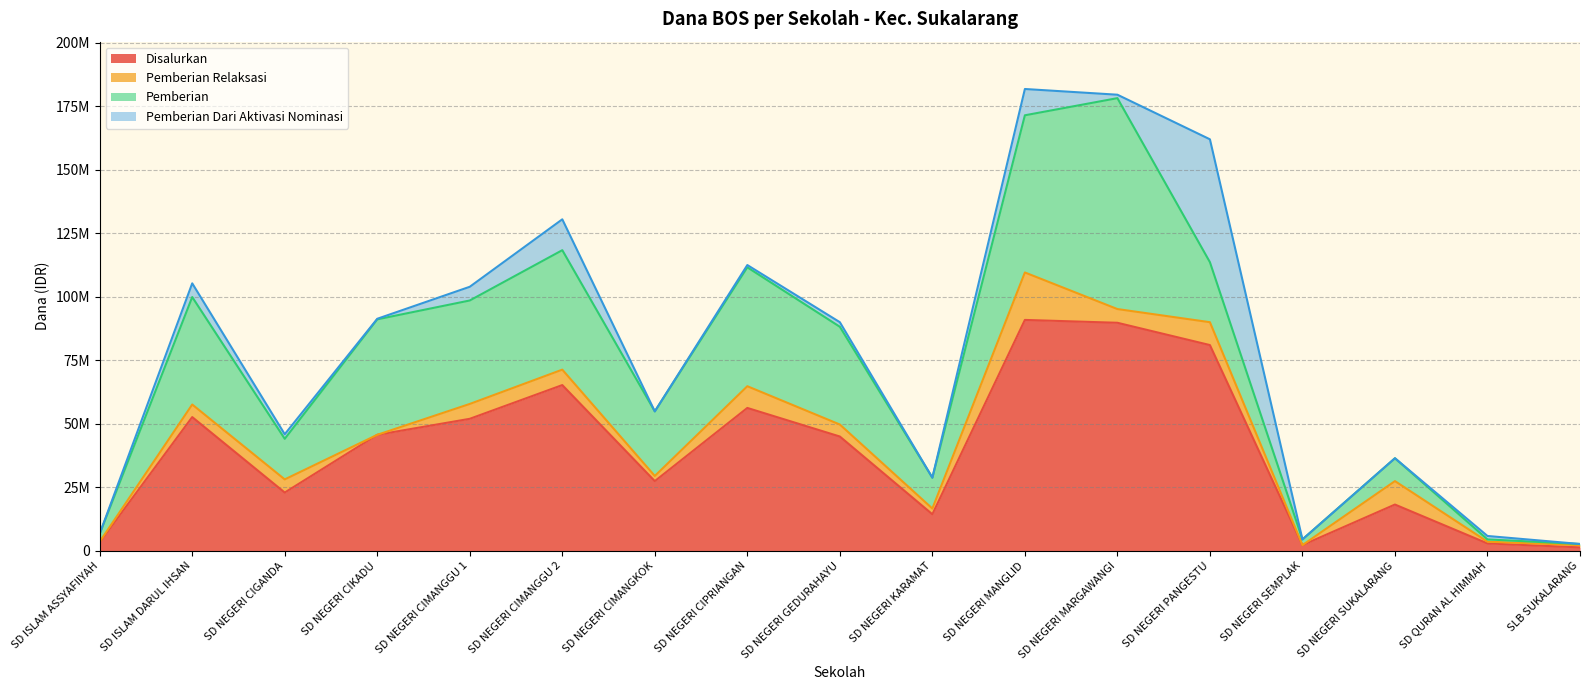

Is it true that Pemberian equals 40725000 at SD NEGERI CIMANGGU 1?

True